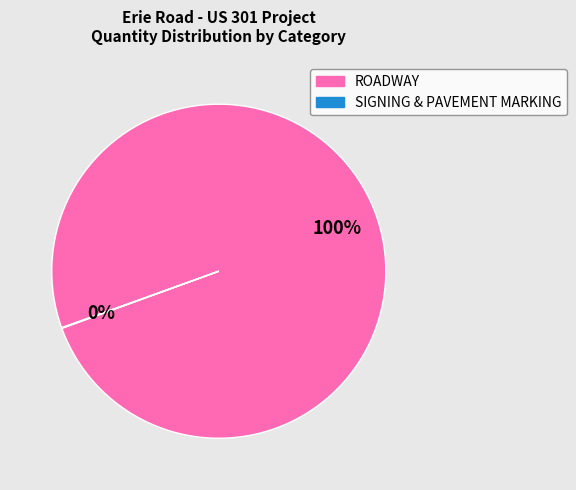

Which slice is the largest?

ROADWAY